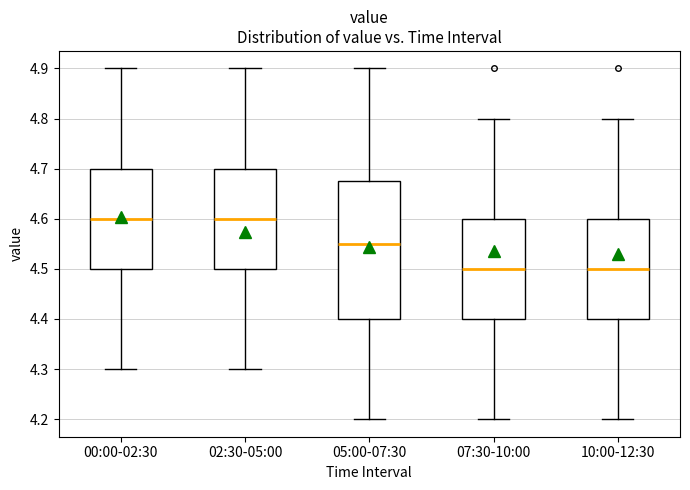

Comparing the boxes themselves (not the whiskers), which one is the tallest?

05:00-07:30